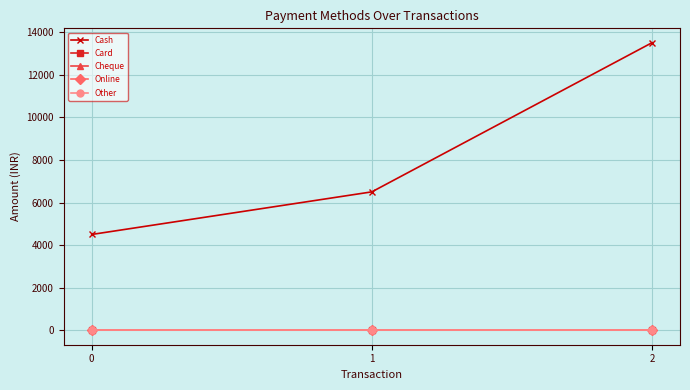

Does the chart have visible grid lines?

Yes